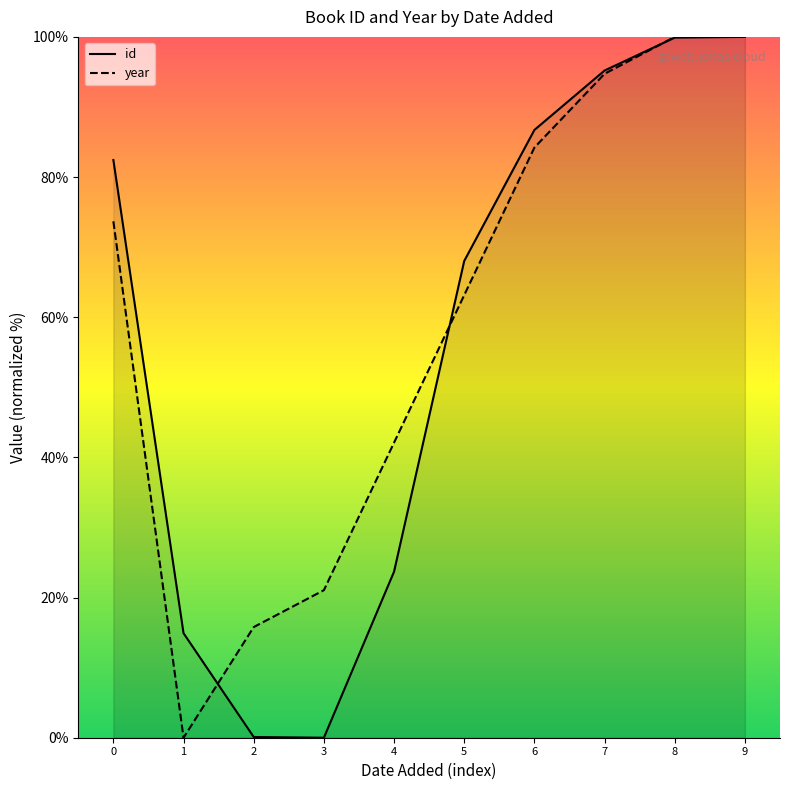

The year series shows 84.2 at 6. True or false?

True